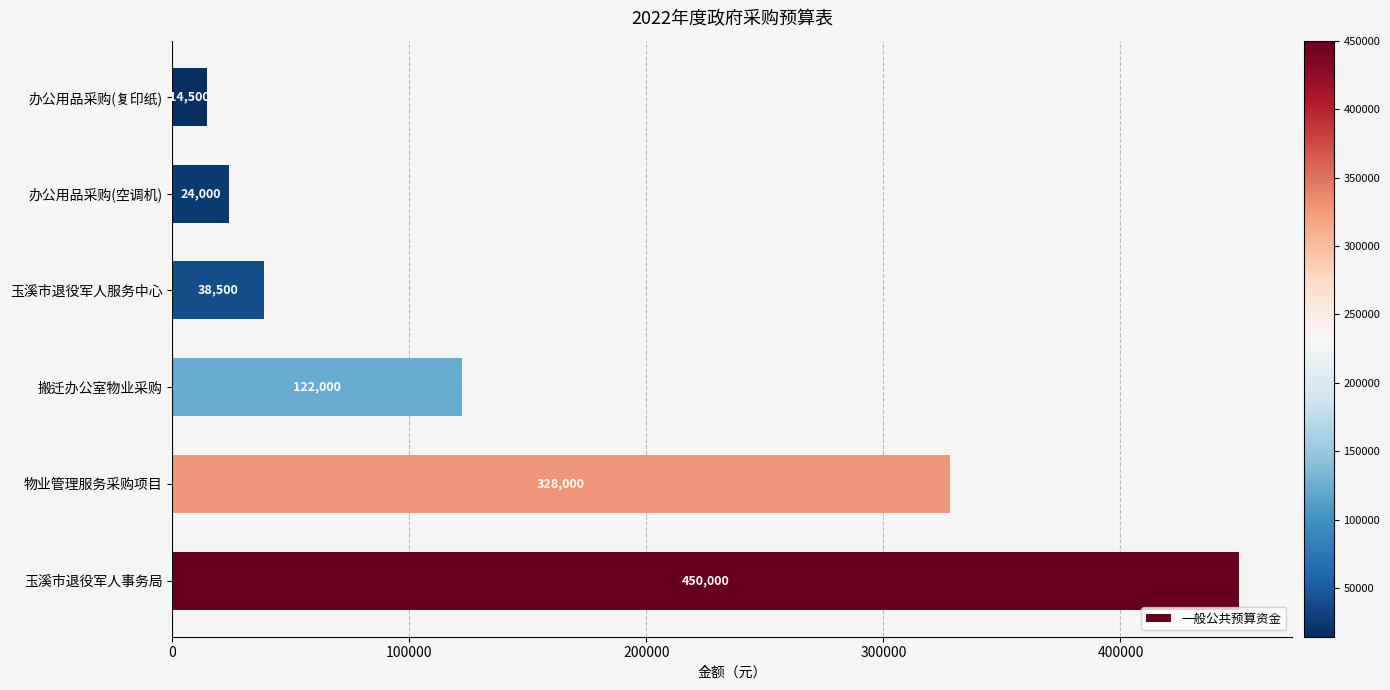

Reading bottom to top, extract all data points from this chart.

450000	328000	122000	38500	24000	14500